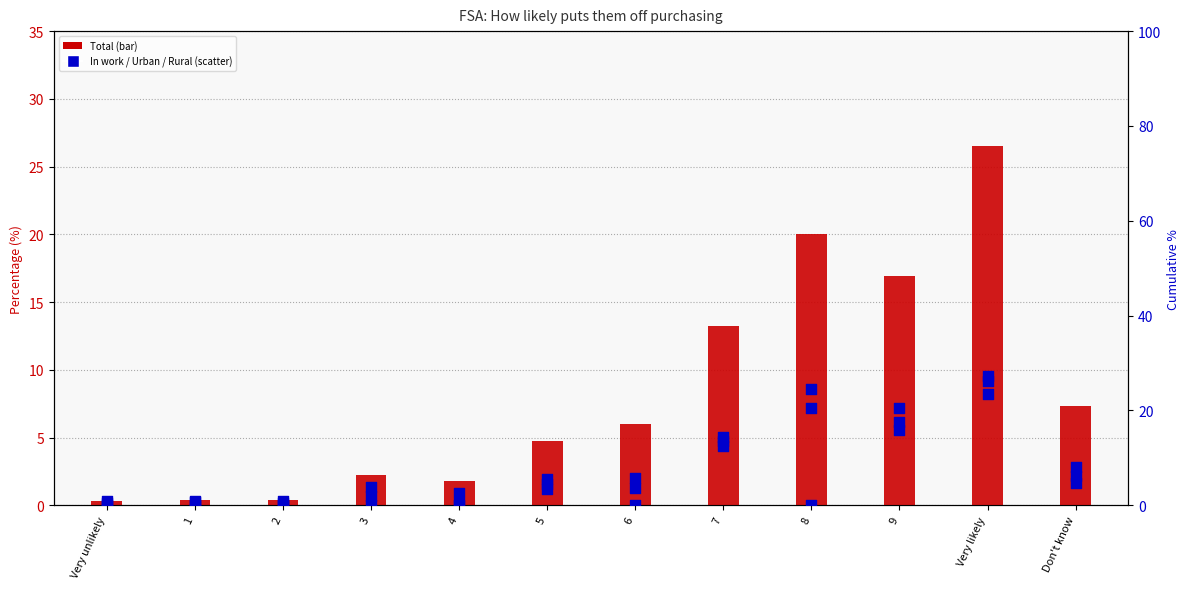

What are all the series names shown in the legend?

Total, In work, Urban, Rural